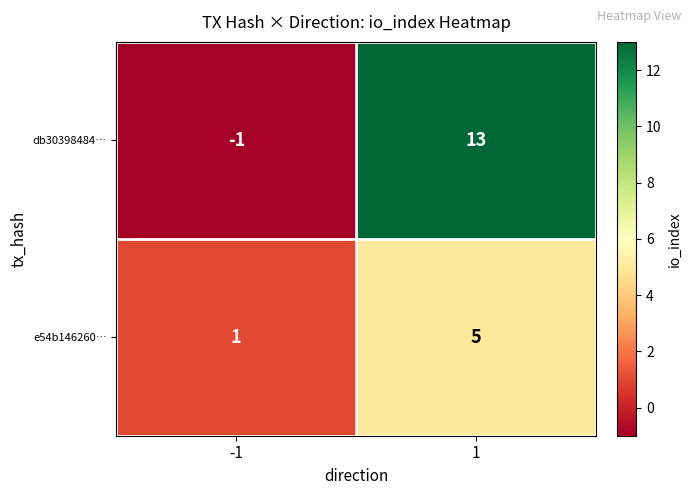

Reading left to right, what are all the values shown in this chart?

db30398484…: -1=-1	1=13
e54b146260…: -1=1	1=5